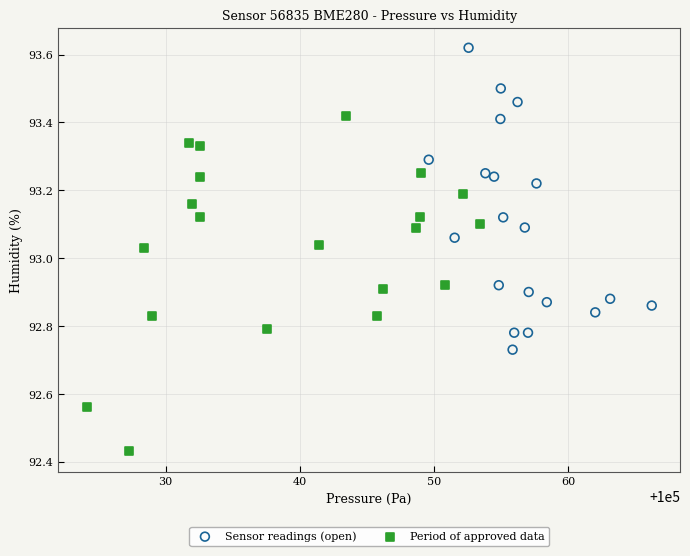

Which series contains the highest Y value?

Sensor readings (open)